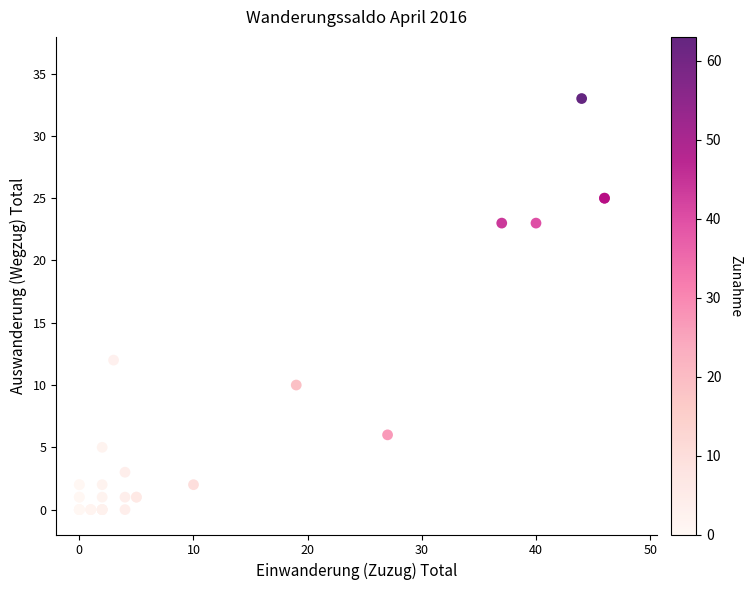

What Y value in the scatter plot is closest to 16?

12